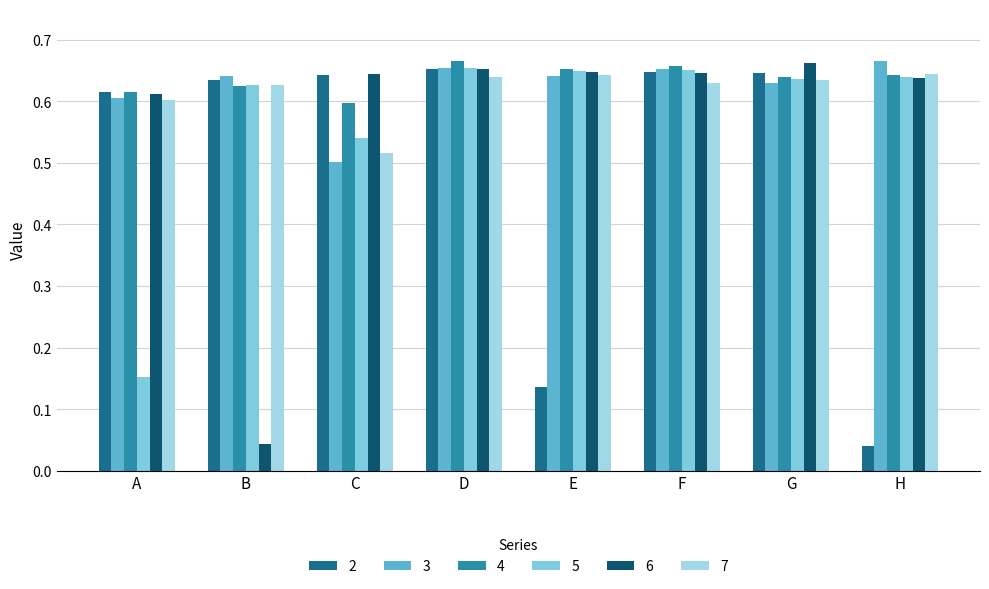

Which has a higher value, H or F?

F